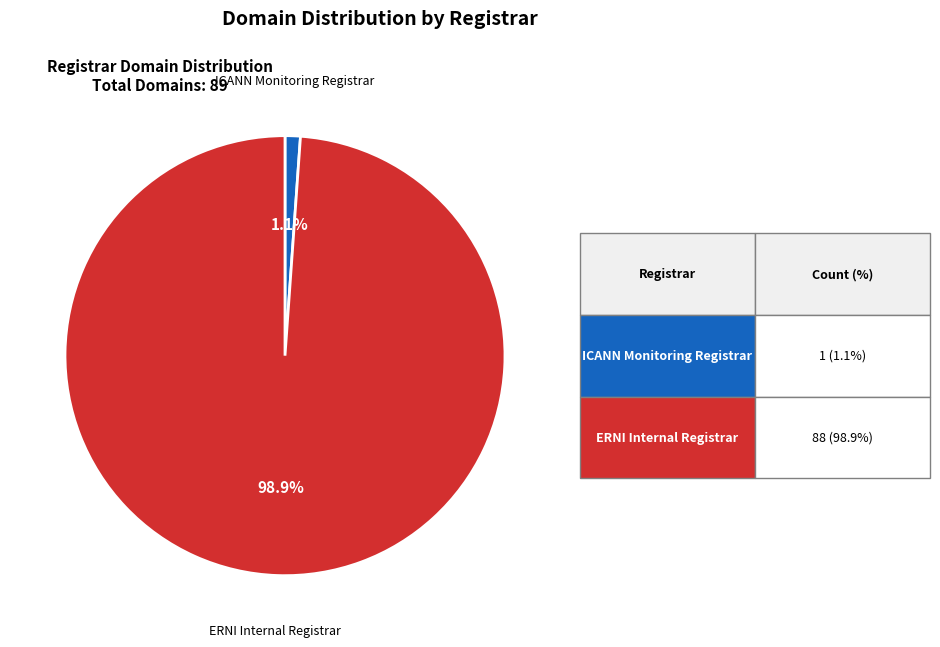

Is there any slice that represents more than half of the pie?

Yes